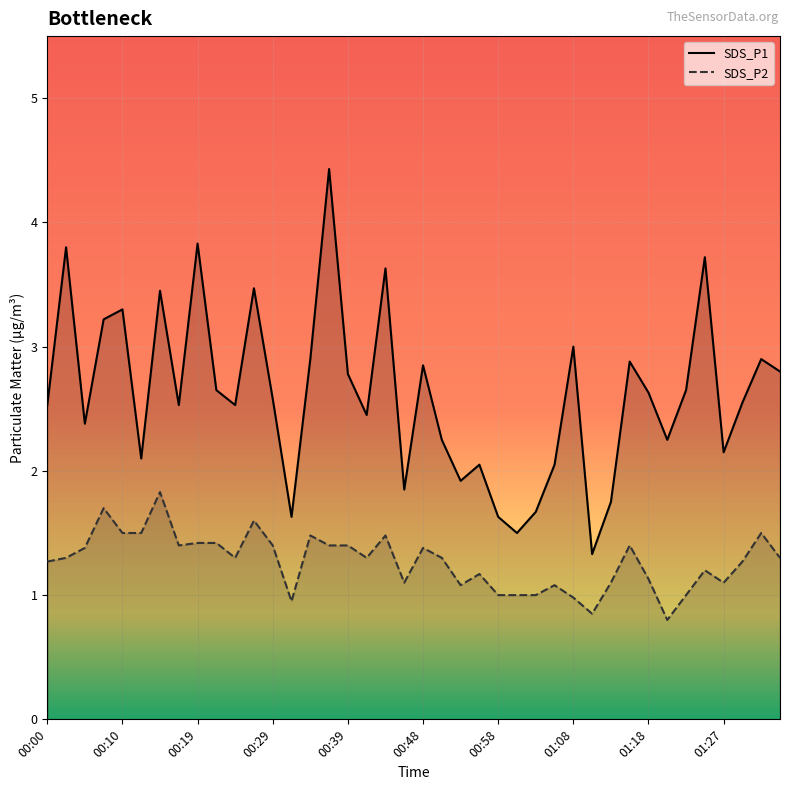

The value of SDS_P2 at 01:08 is 1.0. True or false?

True